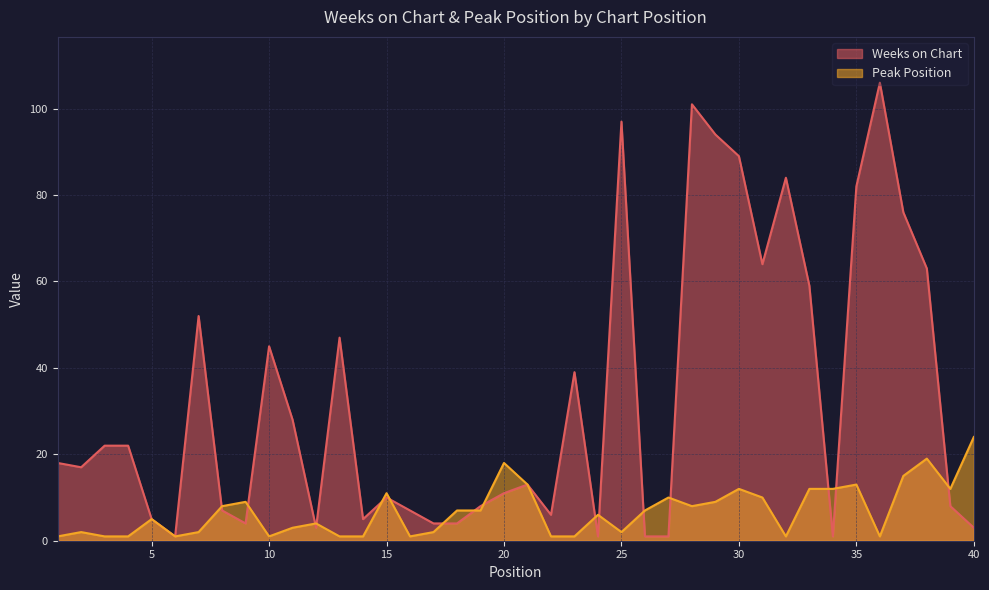

True or false: Weeks on Chart has more than 2 points higher than both neighbors.

True